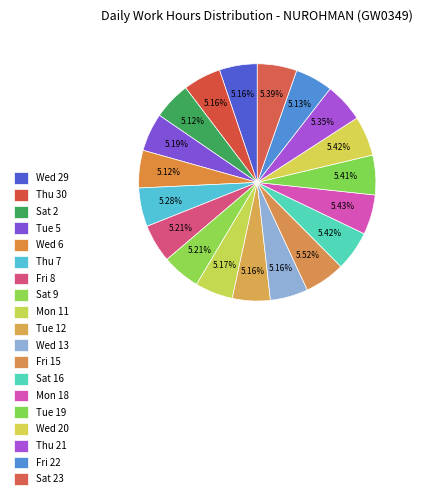

To the nearest percent, what portion does Tue 19 represent?

5%